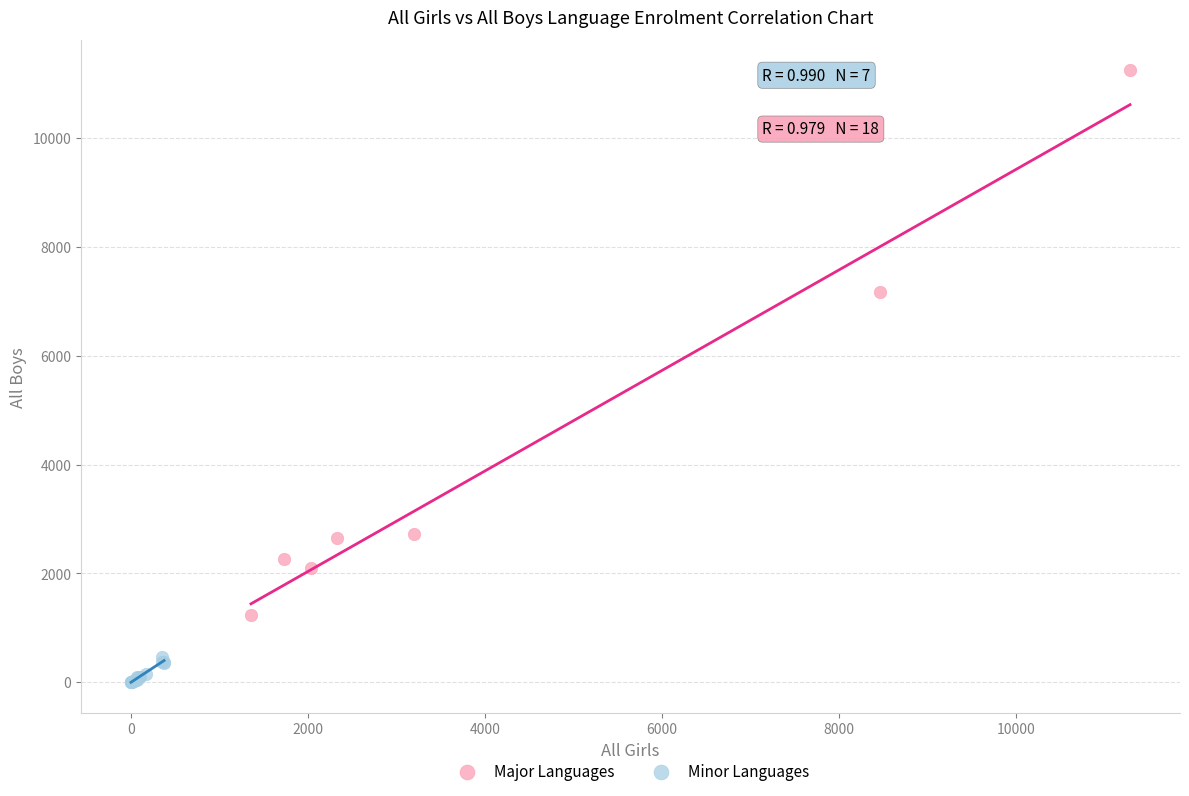

Which series reaches the minimum Y coordinate?

Minor Languages